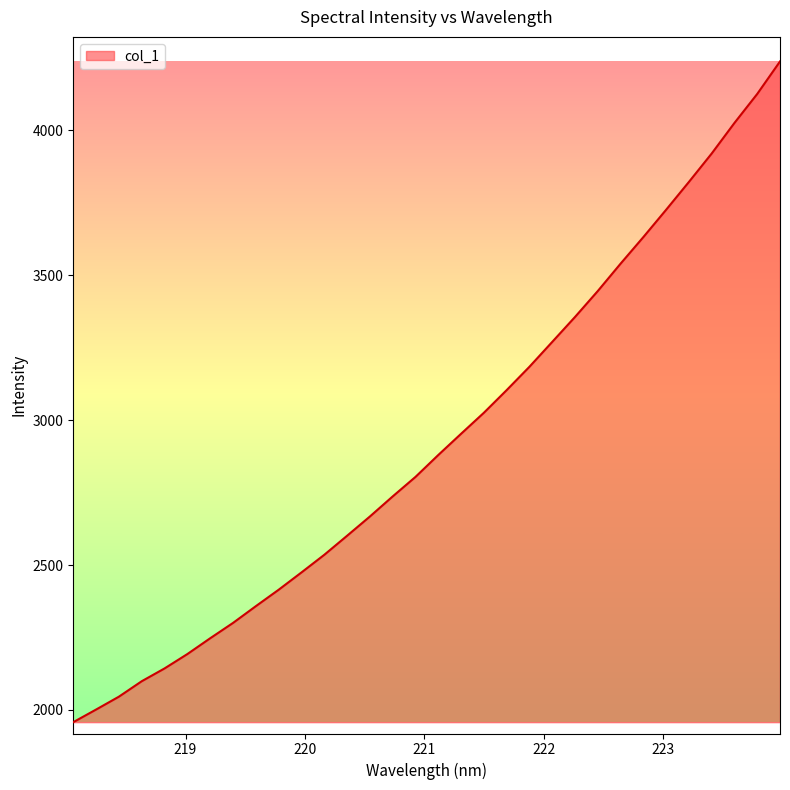

What is the difference between the maximum and minimum values?

2280.7